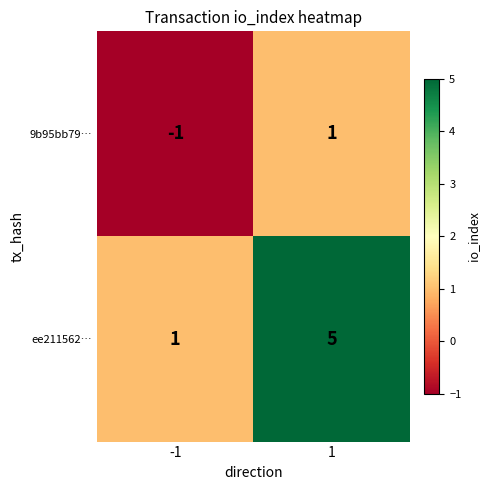

What is the greatest value displayed?

5